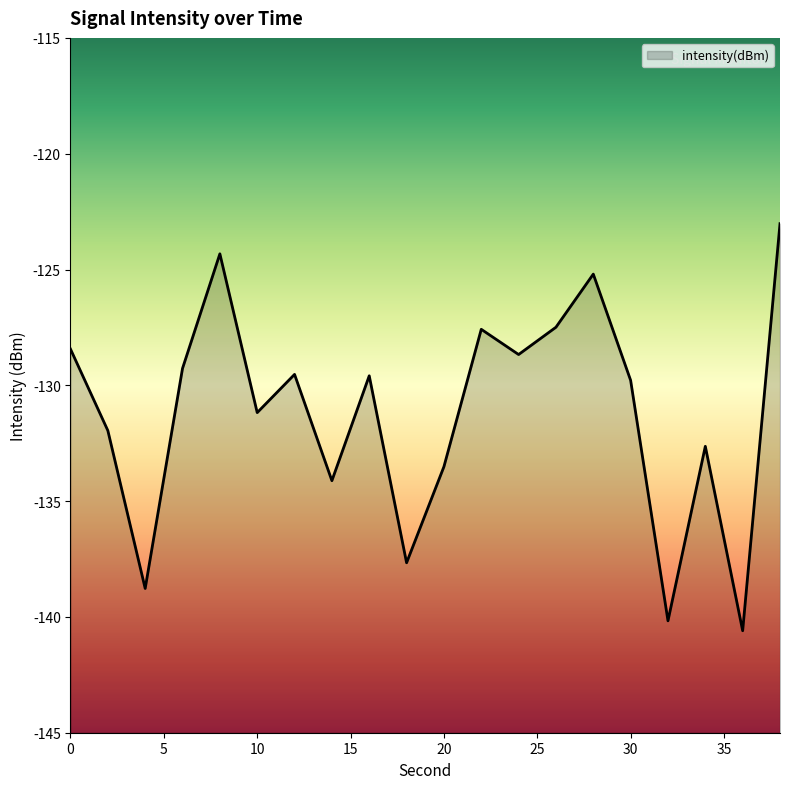

Which category has the lowest value across all series?

36